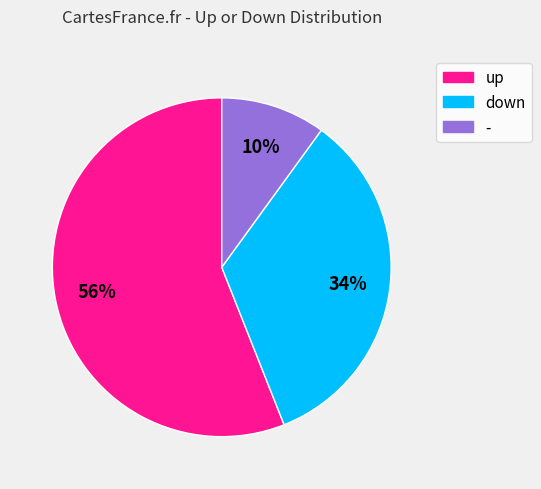

Do - and up together represent more than half of the pie?

Yes